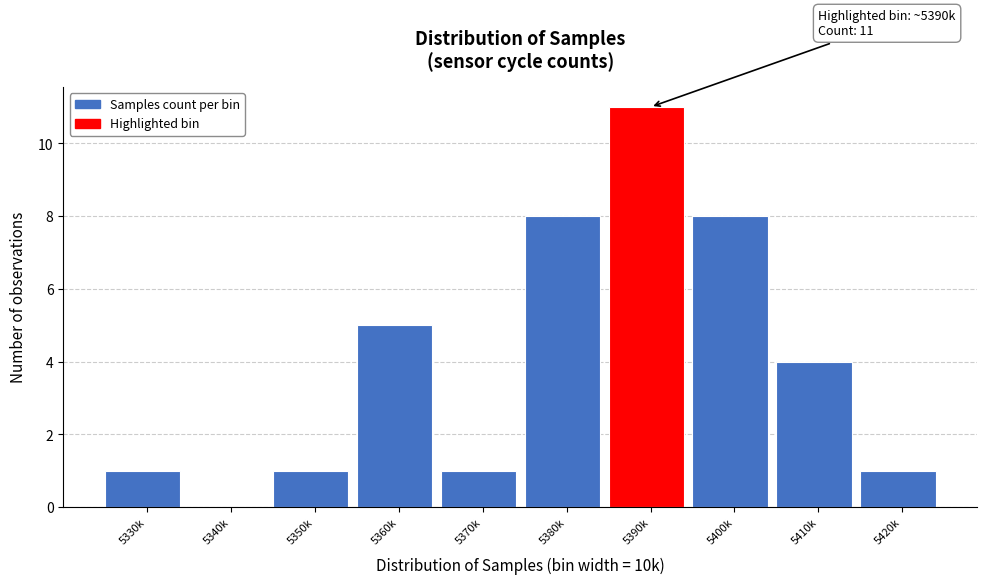

Reading left to right, what are all the values shown in this chart?

5330k=1	5340k=0	5350k=1	5360k=5	5370k=1	5380k=8	5390k=11	5400k=8	5410k=4	5420k=1